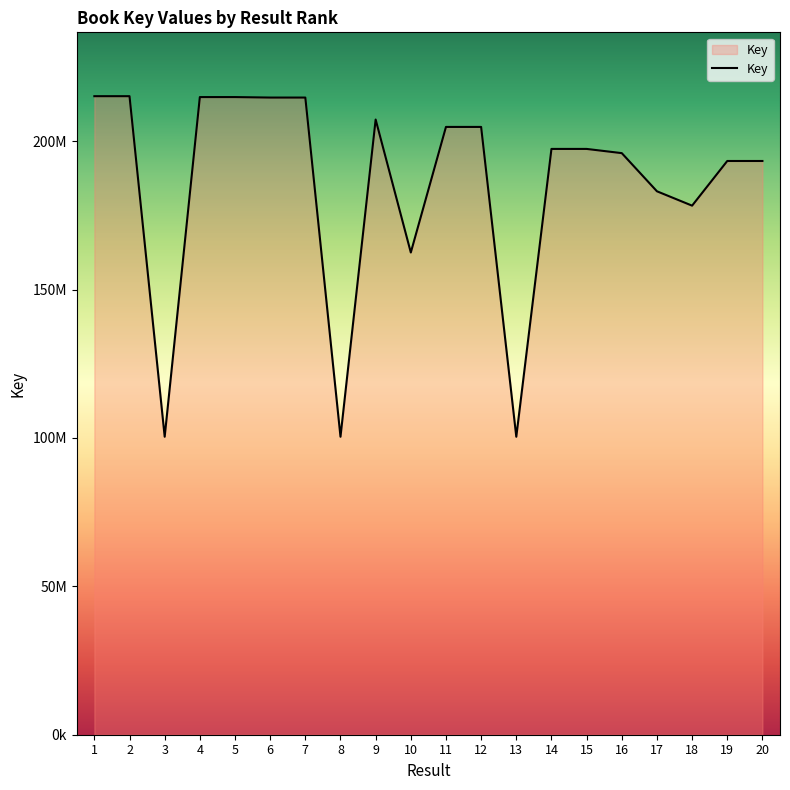

At which category does the chart reach its minimum across all series?

13